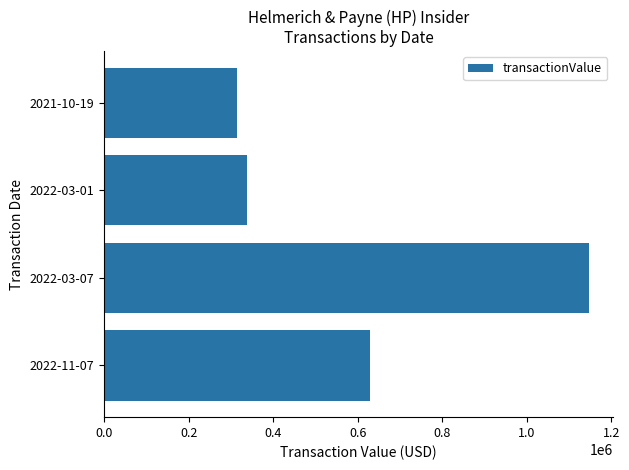

Approximately how many times larger is the value at 2021-10-19 compared to 2022-03-07?

0.3